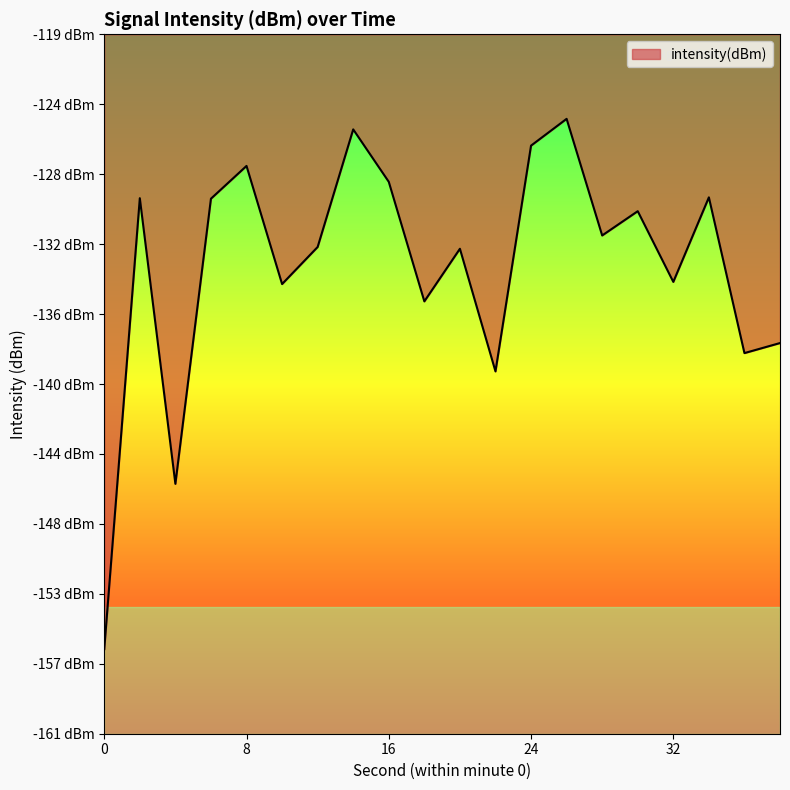

Does the chart display data point markers on the line(s)?

No